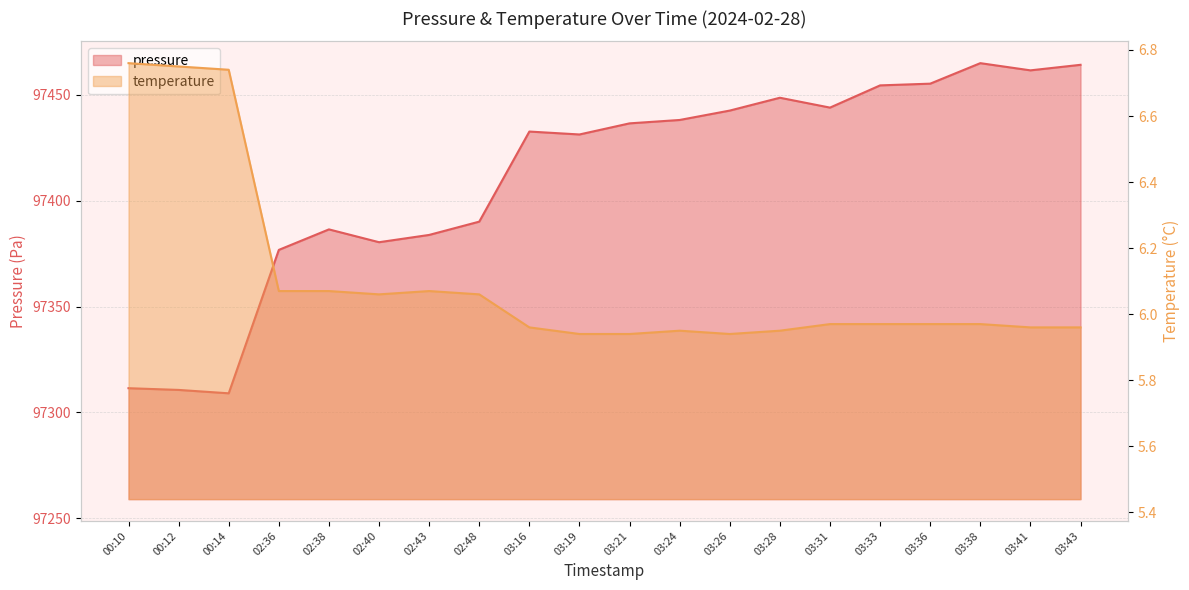

How many categories are shown in the chart?

20